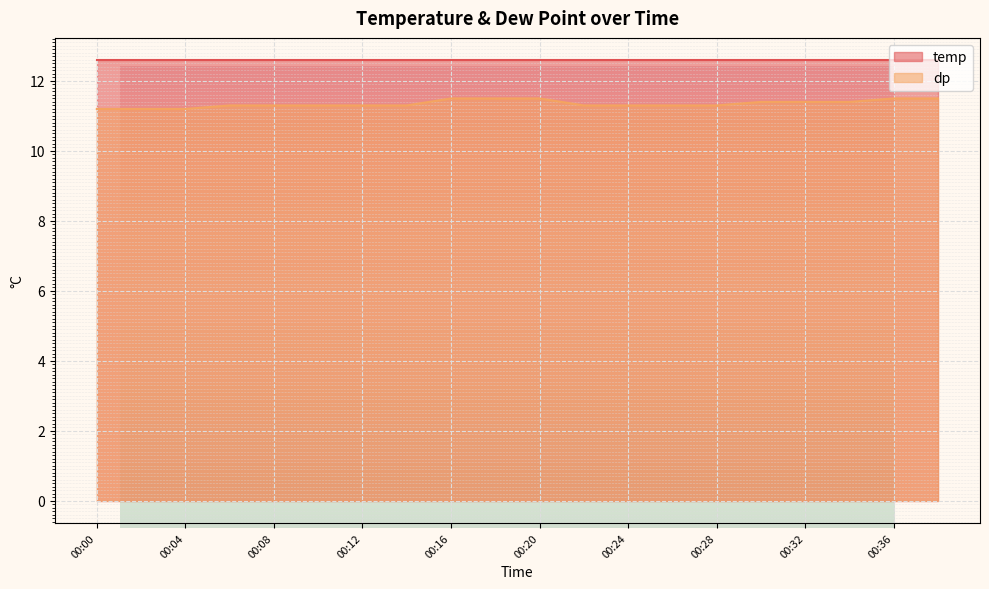

Where is the data nearest to the value 11?

00:00